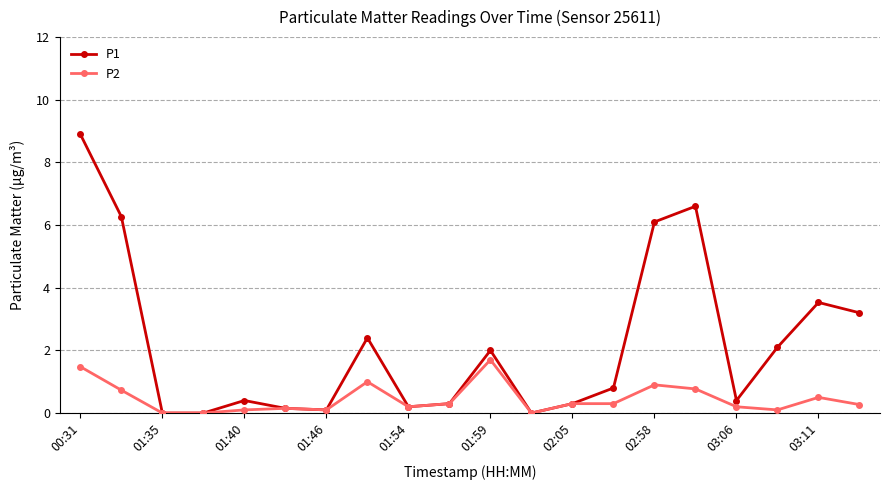

What is the maximum value shown in the chart?

8.9